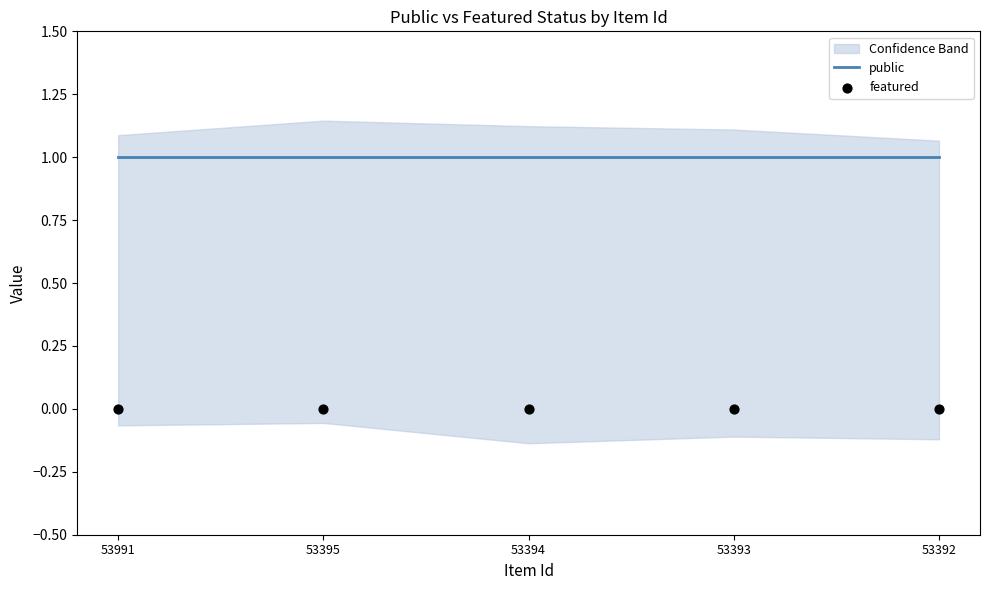

Which series contains the lowest Y value?

featured